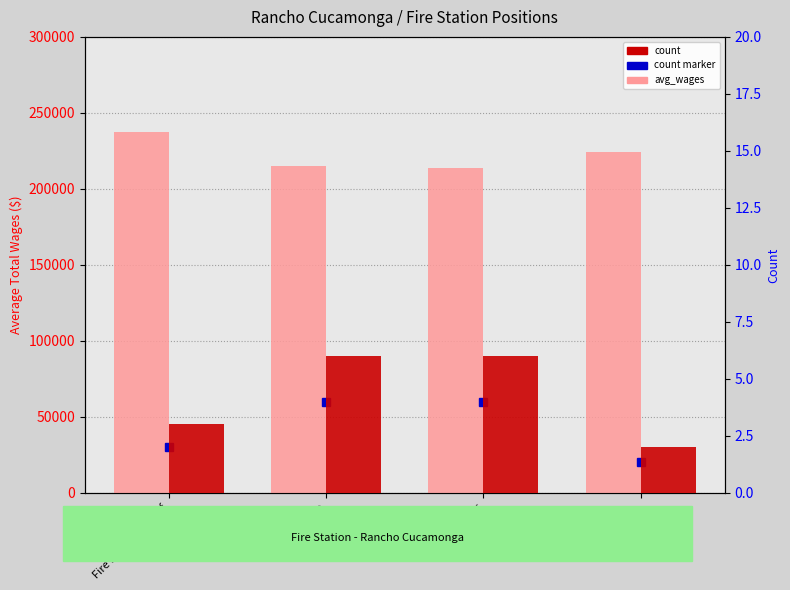

What is the value of the count bar at the 3rd from the left?

6.0